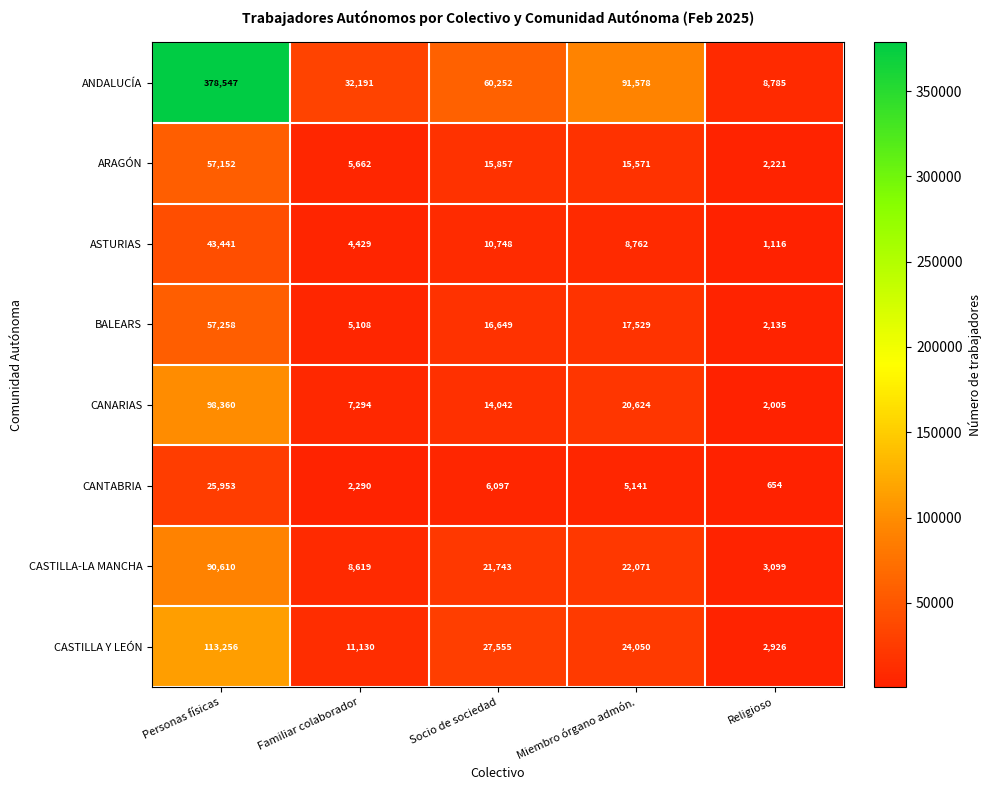

Which series has the largest range (max minus min)?

ANDALUCÍA